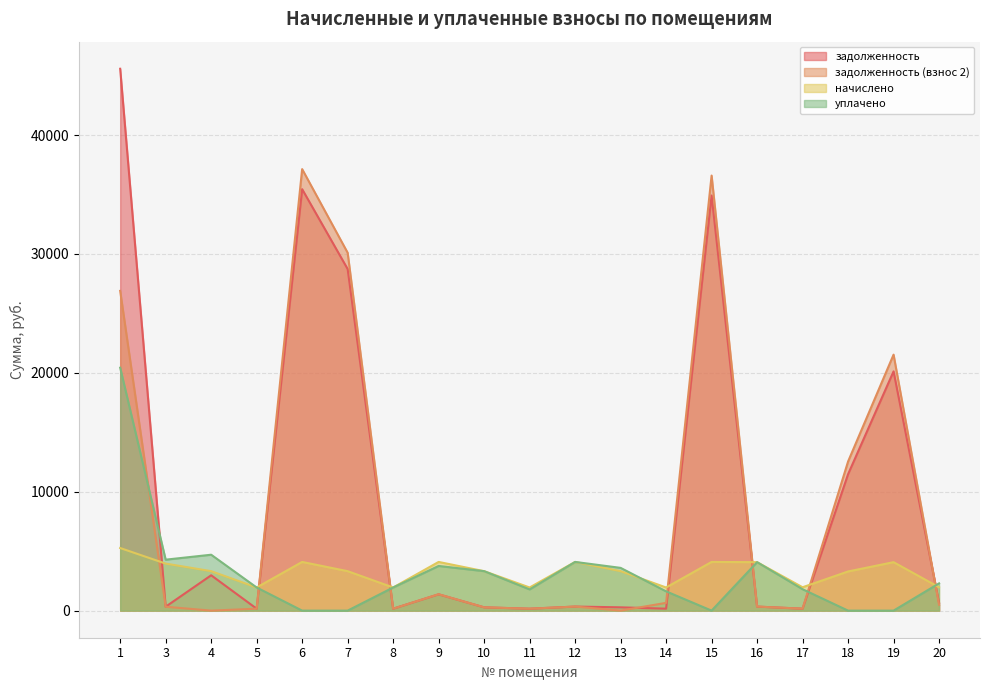

At which label is уплачено closest to 10216?

4